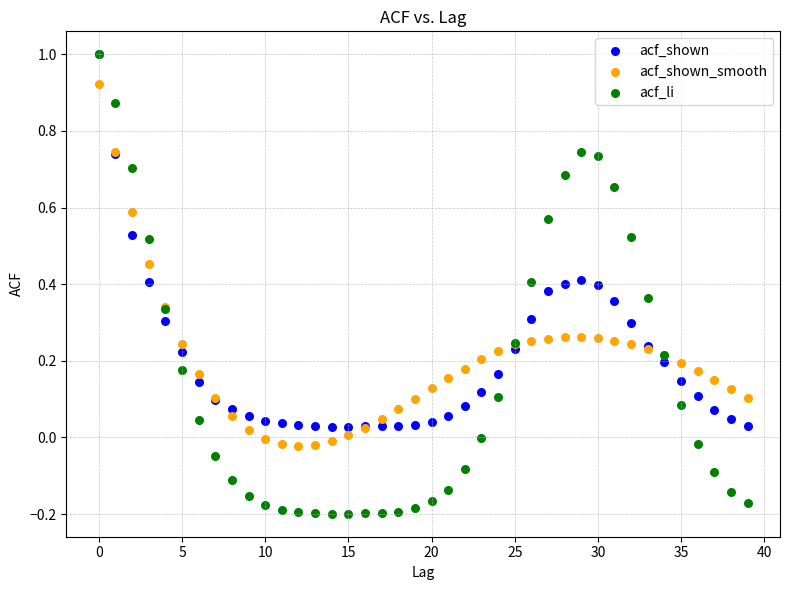

What are all the series names shown in the legend?

acf_shown, acf_shown_smooth, acf_li